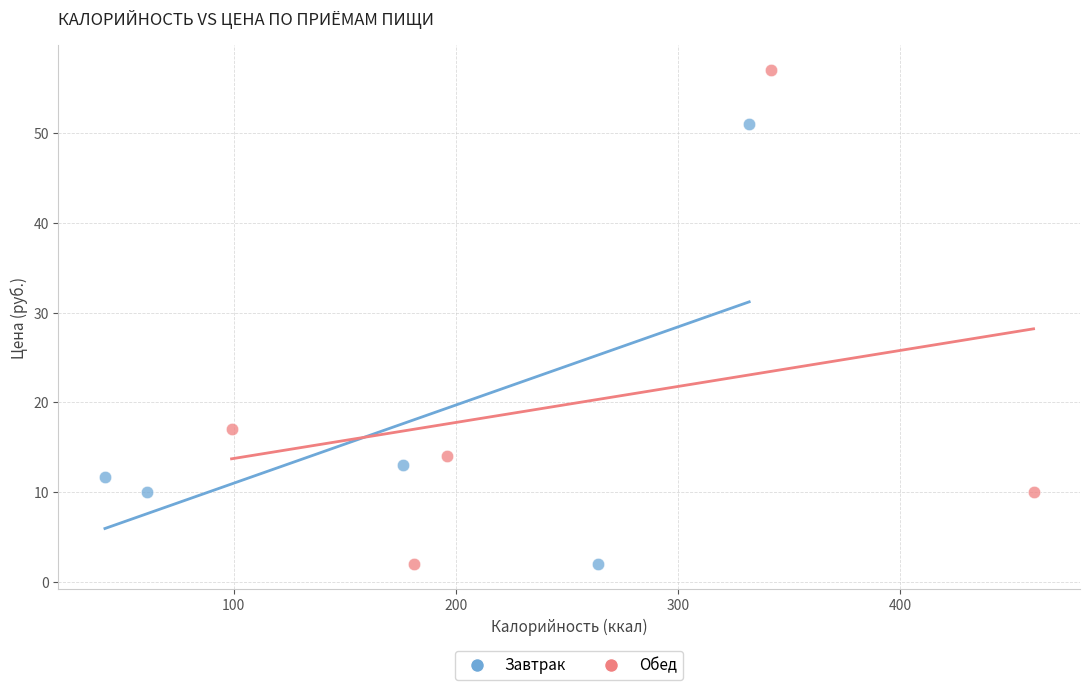

Which series has the widest spread of Y values?

Обед